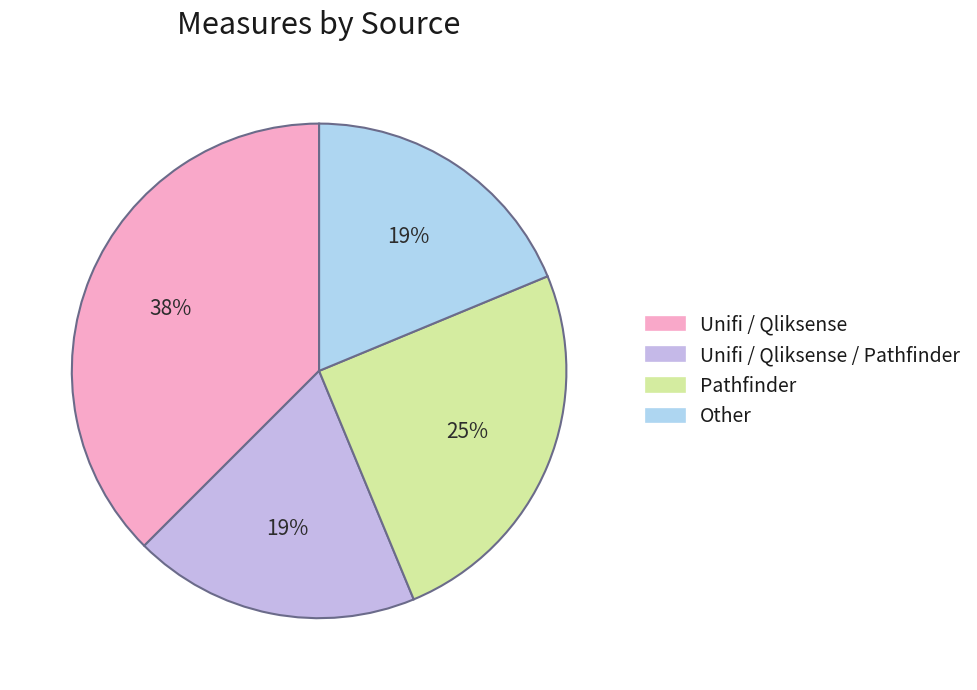

How many segments does this pie chart have?

4